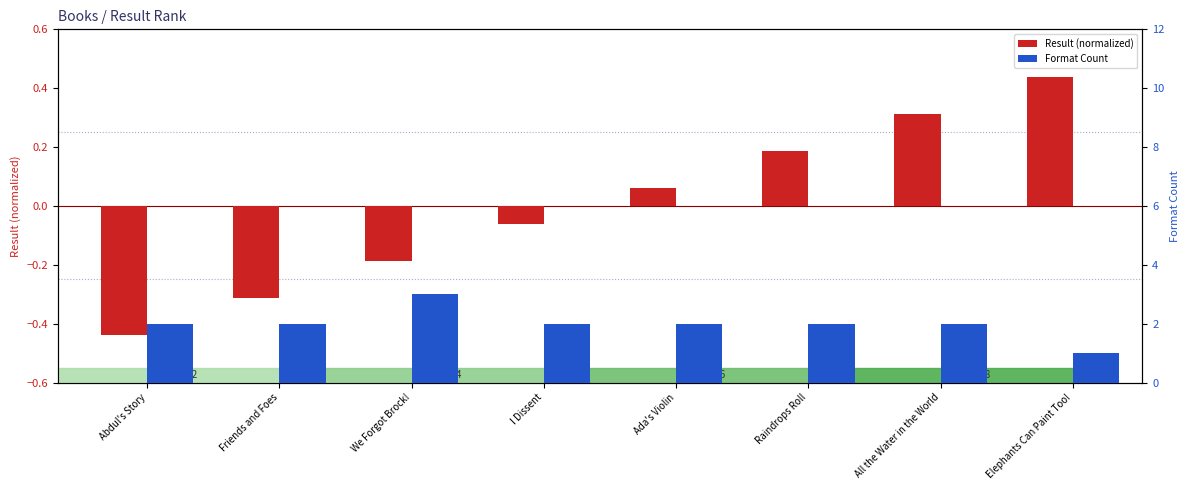

What is the difference between the Format Count values at Ada's Violin and We Forgot Brock!?

1.0